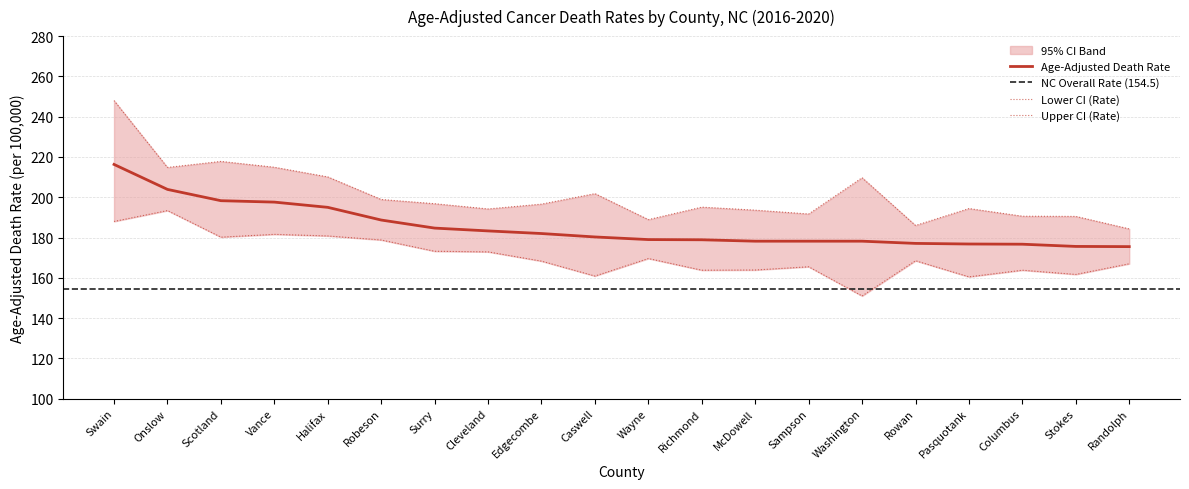

At which category does Upper CI (Rate) reach its first local peak?

Scotland